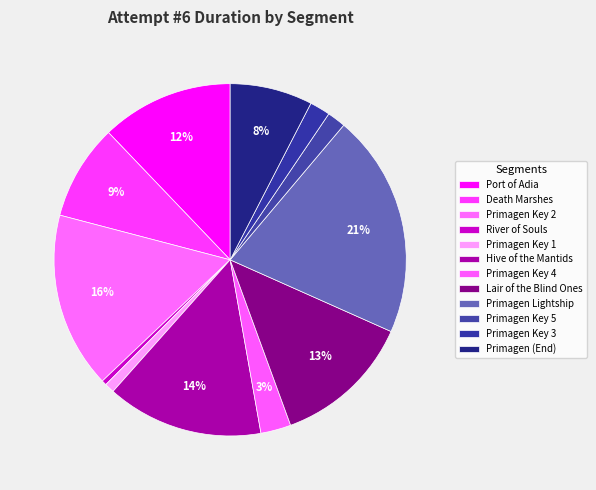

Is Lair of the Blind Ones the majority of the pie?

No